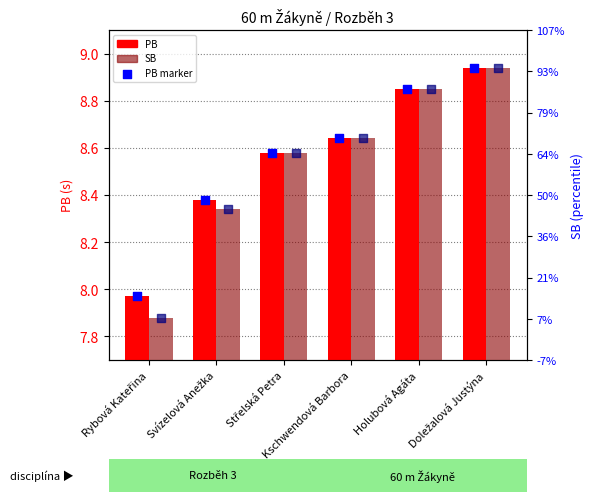

Which series reaches the maximum Y coordinate?

PB